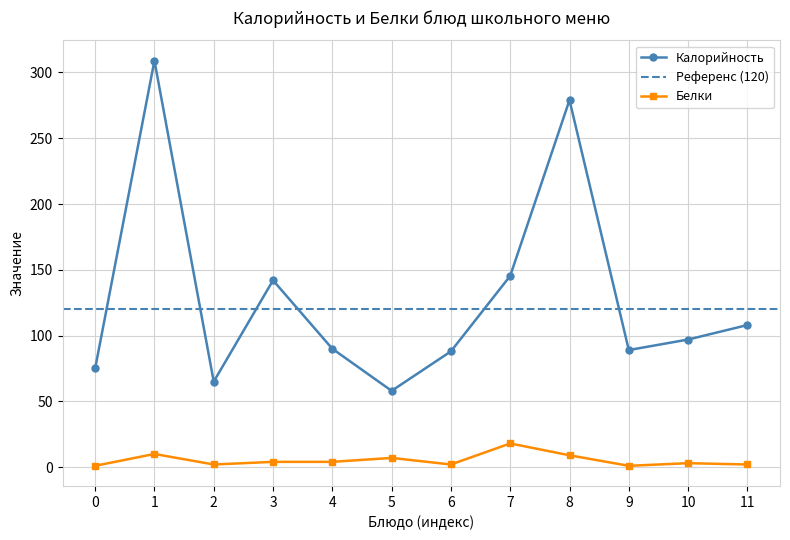

True or false: Калорийность and Белки cross at least once.

False